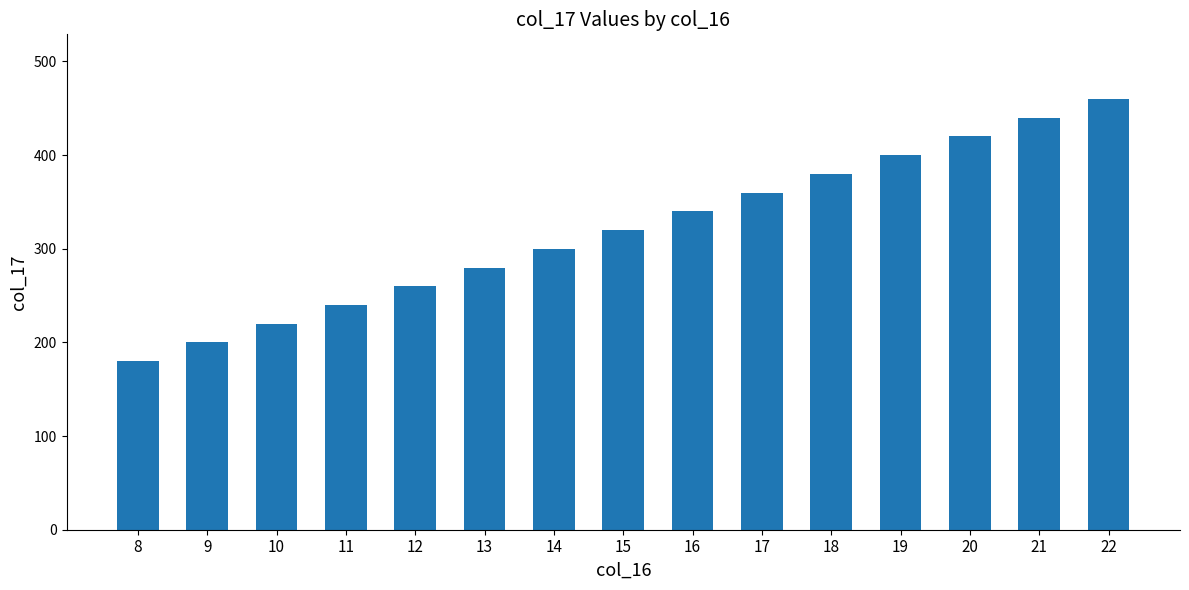

What is the greatest value displayed?

460